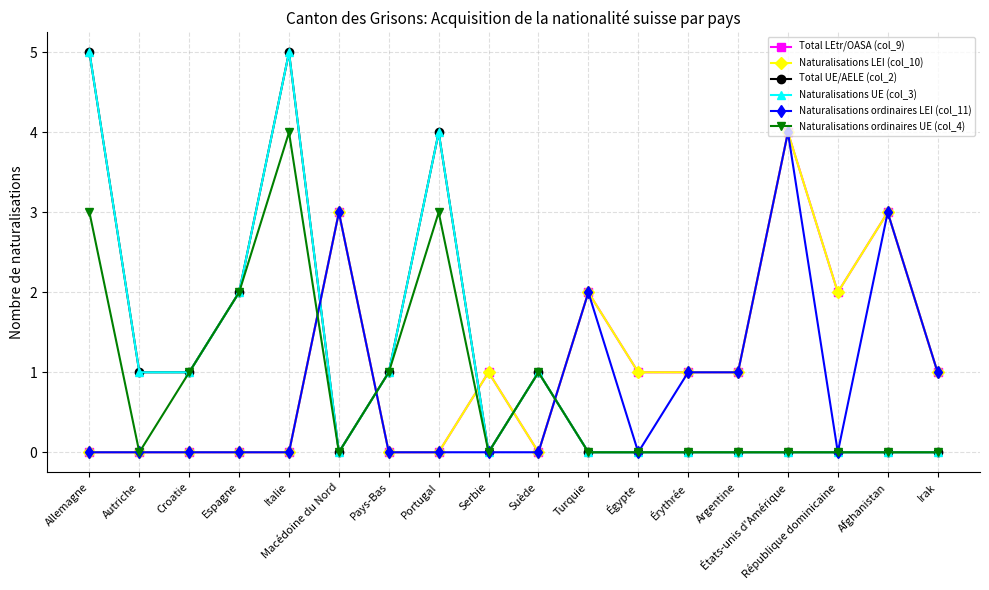

Reading left to right, extract all data points from this chart.

Total LEtr/OASA (col_9): Allemagne=0	Autriche=0	Croatie=0	Espagne=0	Italie=0	Macédoine du Nord=3	Pays-Bas=0	Portugal=0	Serbie=1	Suède=0	Turquie=2	Égypte=1	Érythrée=1	Argentine=1	États-unis d'Amérique=4	République dominicaine=2	Afghanistan=3	Irak=1
Naturalisations LEI (col_10): Allemagne=0	Autriche=0	Croatie=0	Espagne=0	Italie=0	Macédoine du Nord=3	Pays-Bas=0	Portugal=0	Serbie=1	Suède=0	Turquie=2	Égypte=1	Érythrée=1	Argentine=1	États-unis d'Amérique=4	République dominicaine=2	Afghanistan=3	Irak=1
Total UE/AELE (col_2): Allemagne=5	Autriche=1	Croatie=1	Espagne=2	Italie=5	Macédoine du Nord=0	Pays-Bas=1	Portugal=4	Serbie=0	Suède=1	Turquie=0	Égypte=0	Érythrée=0	Argentine=0	États-unis d'Amérique=0	République dominicaine=0	Afghanistan=0	Irak=0
Naturalisations UE (col_3): Allemagne=5	Autriche=1	Croatie=1	Espagne=2	Italie=5	Macédoine du Nord=0	Pays-Bas=1	Portugal=4	Serbie=0	Suède=1	Turquie=0	Égypte=0	Érythrée=0	Argentine=0	États-unis d'Amérique=0	République dominicaine=0	Afghanistan=0	Irak=0
Naturalisations ordinaires LEI (col_11): Allemagne=0	Autriche=0	Croatie=0	Espagne=0	Italie=0	Macédoine du Nord=3	Pays-Bas=0	Portugal=0	Serbie=0	Suède=0	Turquie=2	Égypte=0	Érythrée=1	Argentine=1	États-unis d'Amérique=4	République dominicaine=0	Afghanistan=3	Irak=1
Naturalisations ordinaires UE (col_4): Allemagne=3	Autriche=0	Croatie=1	Espagne=2	Italie=4	Macédoine du Nord=0	Pays-Bas=1	Portugal=3	Serbie=0	Suède=1	Turquie=0	Égypte=0	Érythrée=0	Argentine=0	États-unis d'Amérique=0	République dominicaine=0	Afghanistan=0	Irak=0